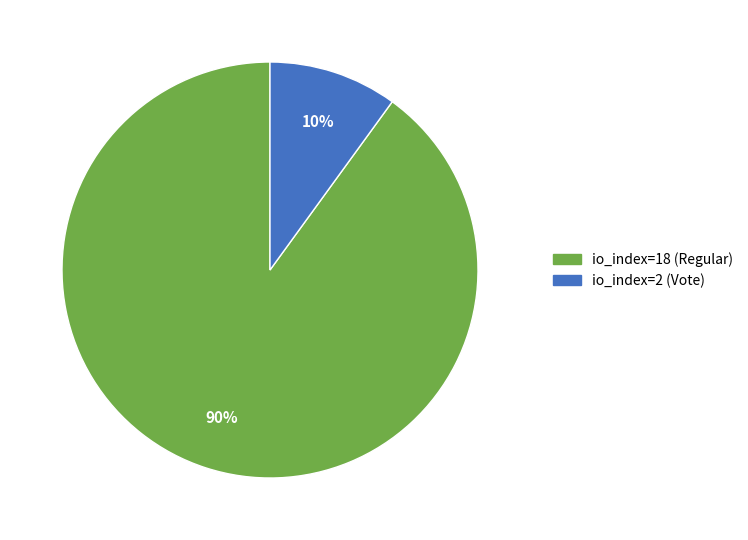

How many segments does this pie chart have?

2